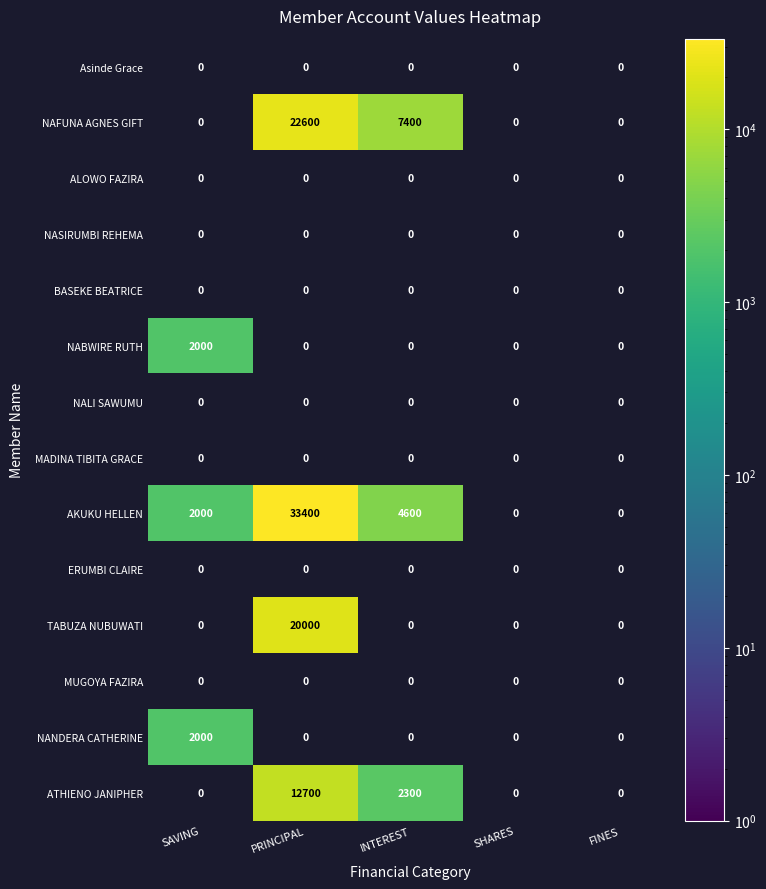

At SHARES, list the series in order from smallest to largest.

Asinde Grace, NAFUNA AGNES GIFT, ALOWO FAZIRA, NASIRUMBI REHEMA, BASEKE BEATRICE, NABWIRE RUTH, NALI SAWUMU, MADINA TIBITA GRACE, AKUKU HELLEN, ERUMBI CLAIRE, TABUZA NUBUWATI, MUGOYA FAZIRA, NANDERA CATHERINE, ATHIENO JANIPHER